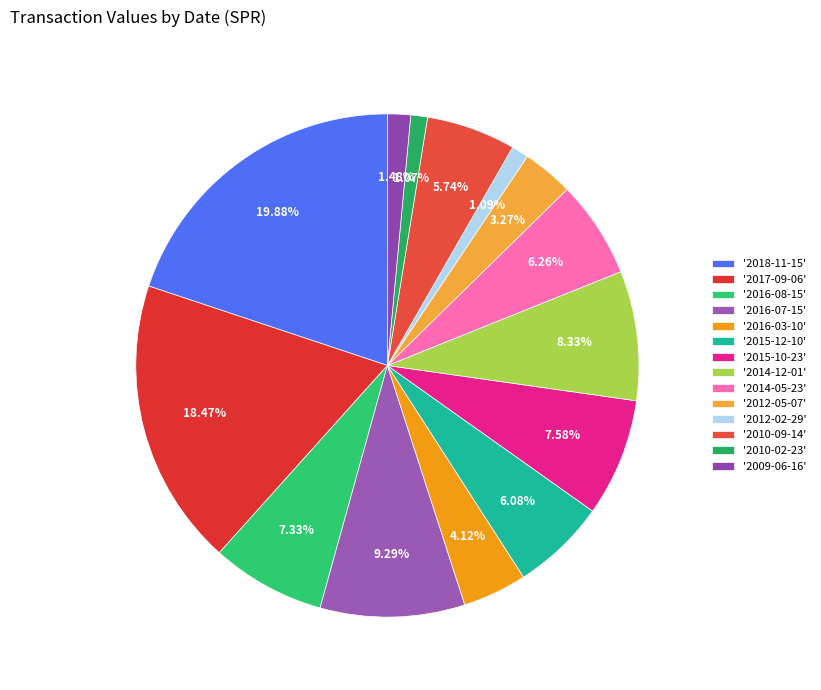

Is there a majority slice in this chart?

No